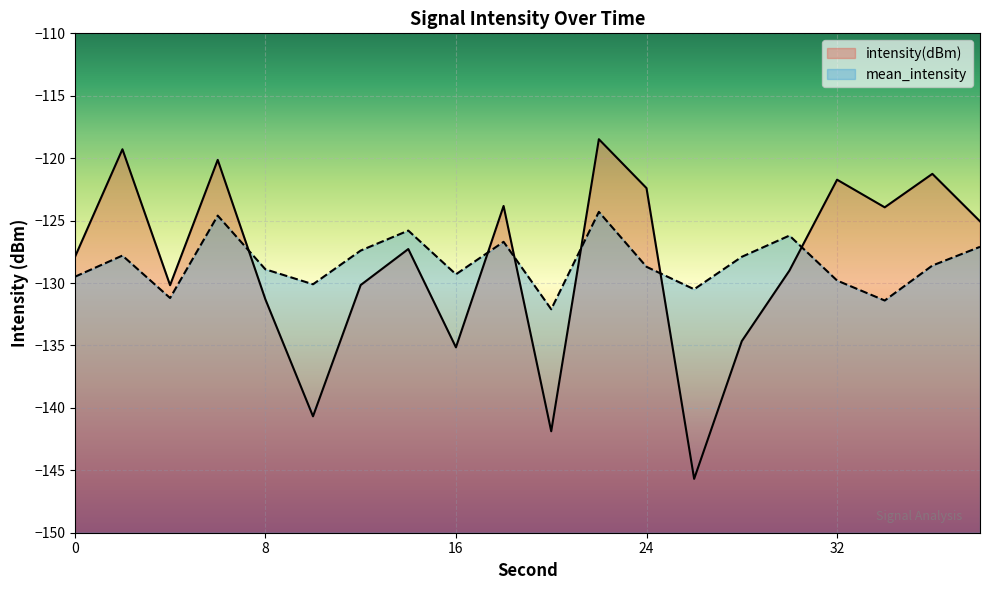

Rank the series at 24 from highest to lowest value.

intensity(dBm), mean_intensity